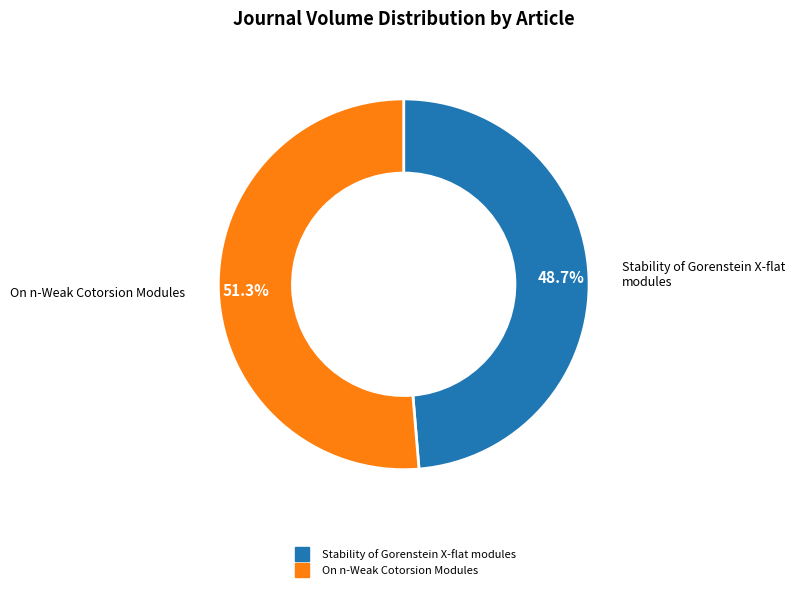

Is there any slice that represents more than half of the pie?

Yes